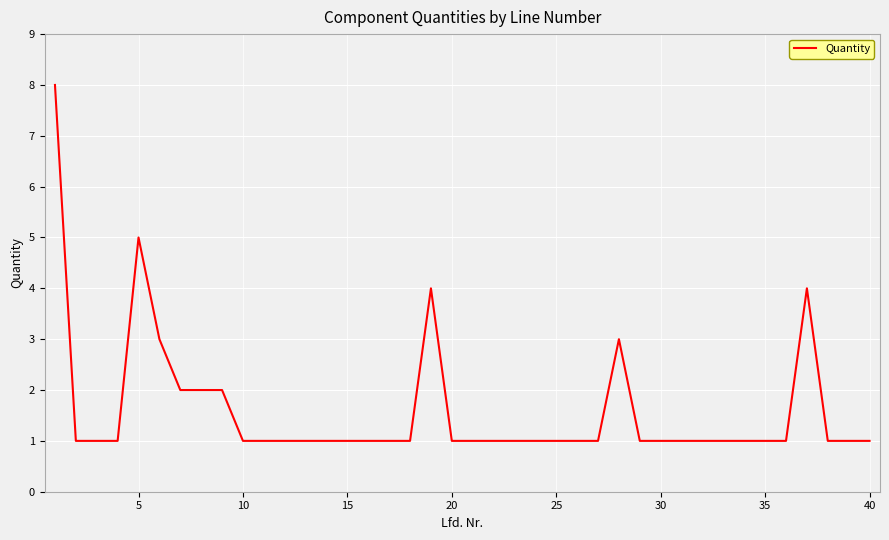

The value at 5 is 9. True or false?

False